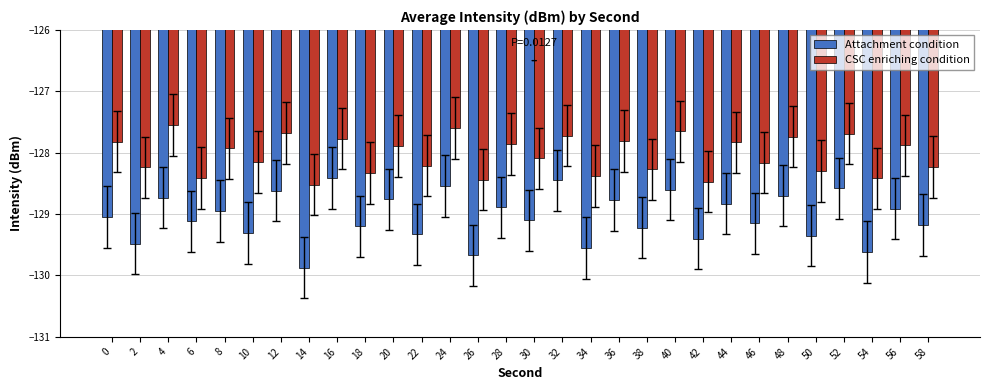

What is the lowest value of the CSC enriching condition series?

-128.5